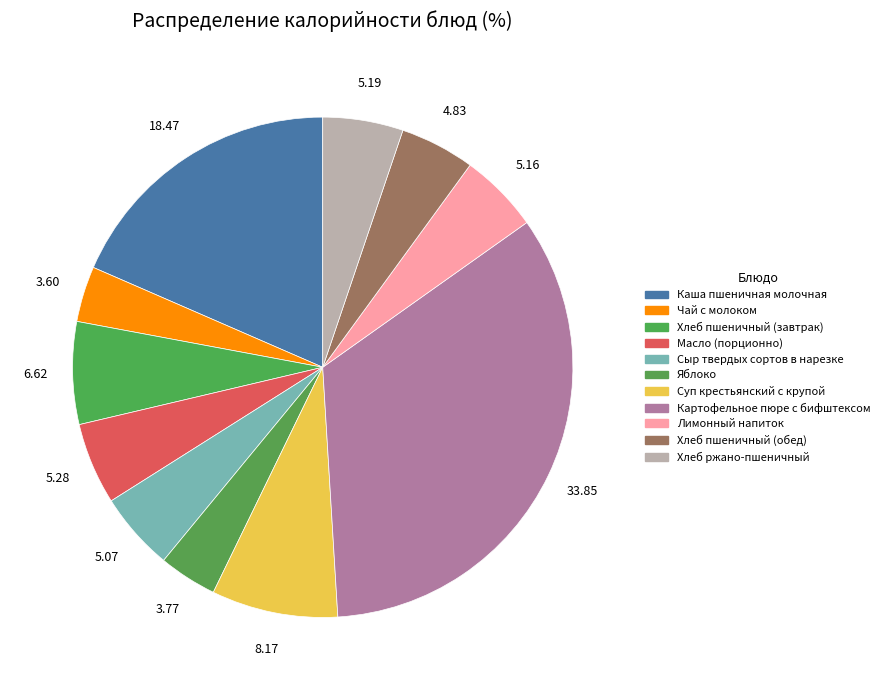

How many slices are in this pie chart?

11